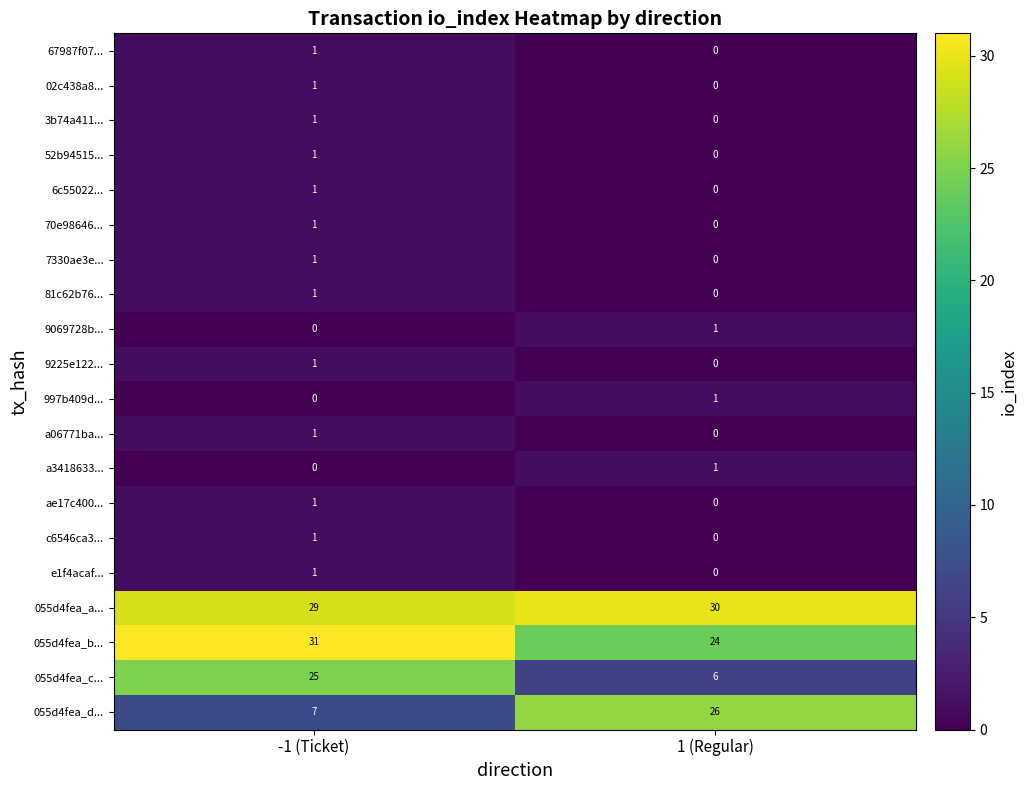

Rank the categories by 997b409d... value from lowest to highest.

-1 (Ticket), 1 (Regular)